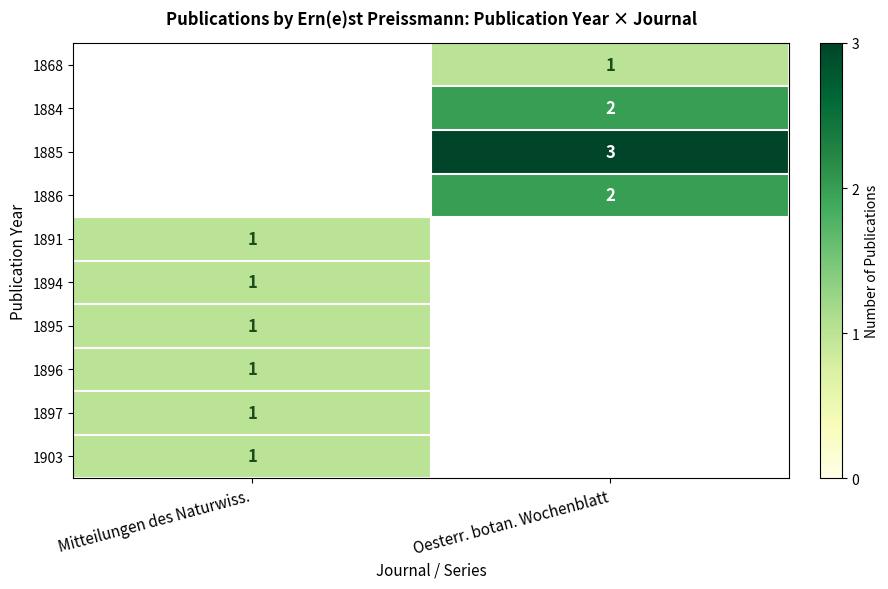

Is it true that 1895 equals 0 at Mitteilungen des Naturwiss.?

False